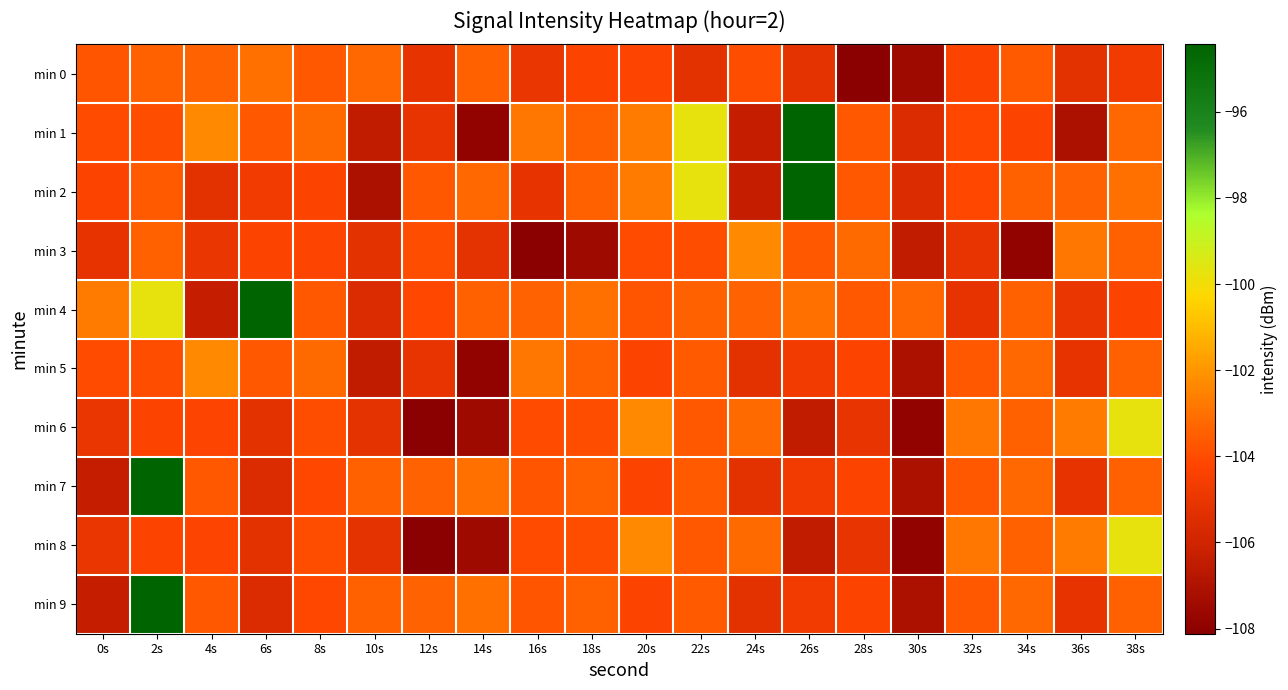

Which has a higher value, 6s or 10s?

6s